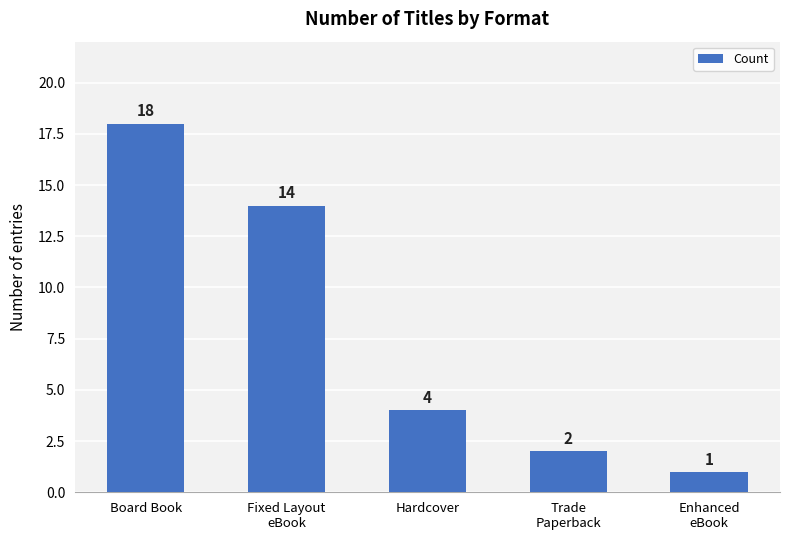

What is the difference between the values at Fixed Layout
eBook and Trade
Paperback?

12